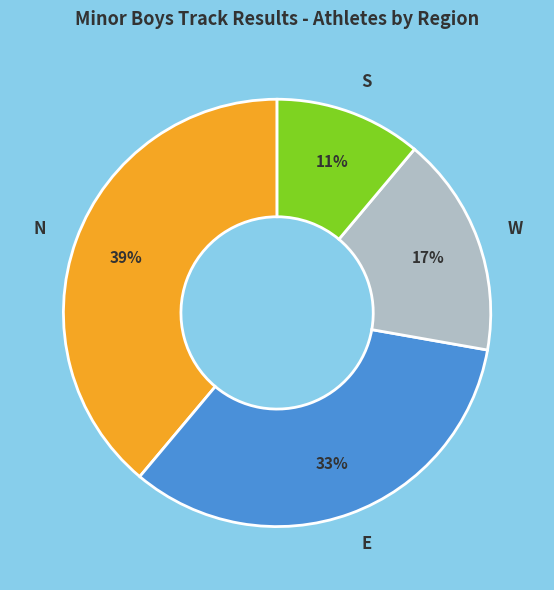

To the nearest percent, what is the average slice percentage?

25%